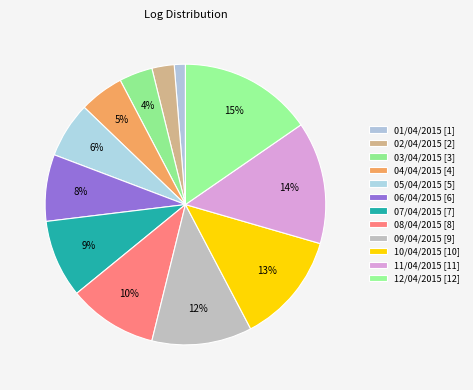

How many segments does this pie chart have?

12